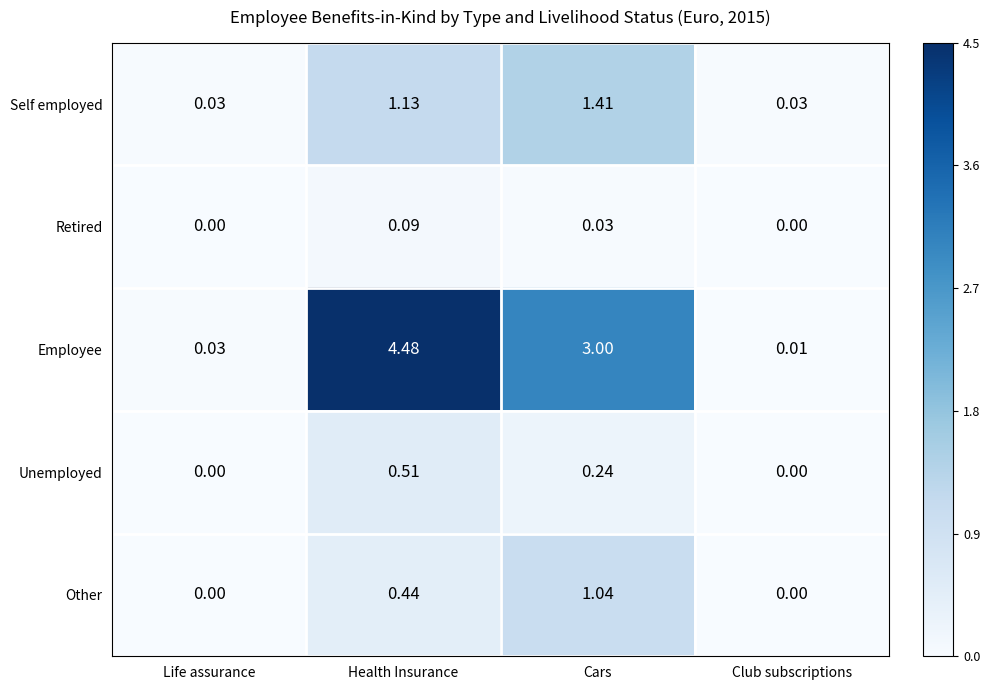

List the labels in order of Employee value, smallest first.

Club subscriptions, Life assurance, Cars, Health Insurance